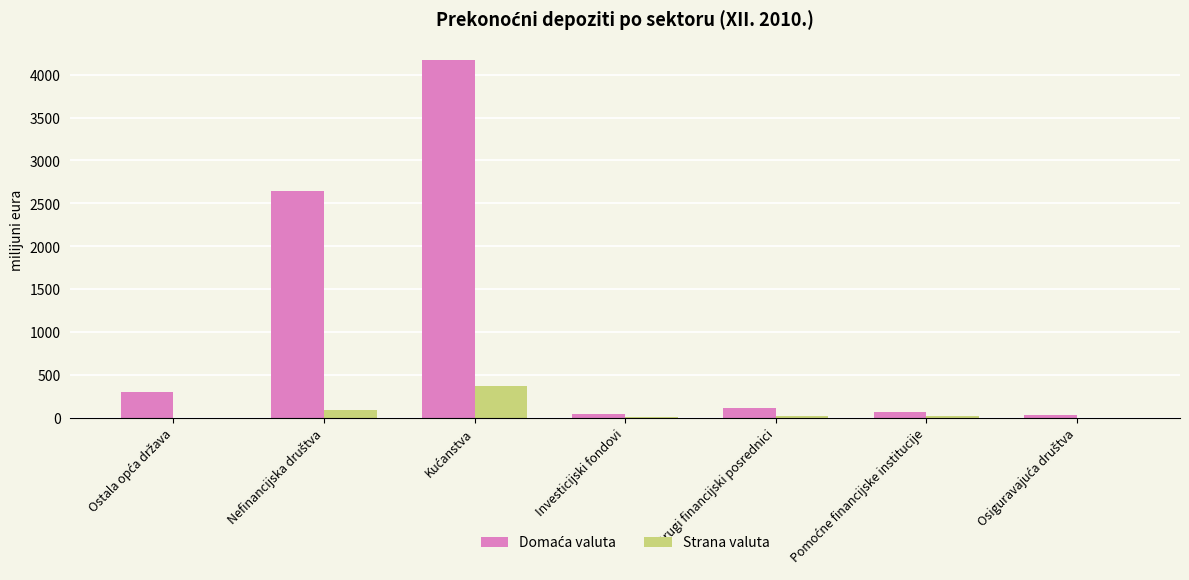

What is the approximate value of Strana valuta at Drugi financijski posrednici?

19.9